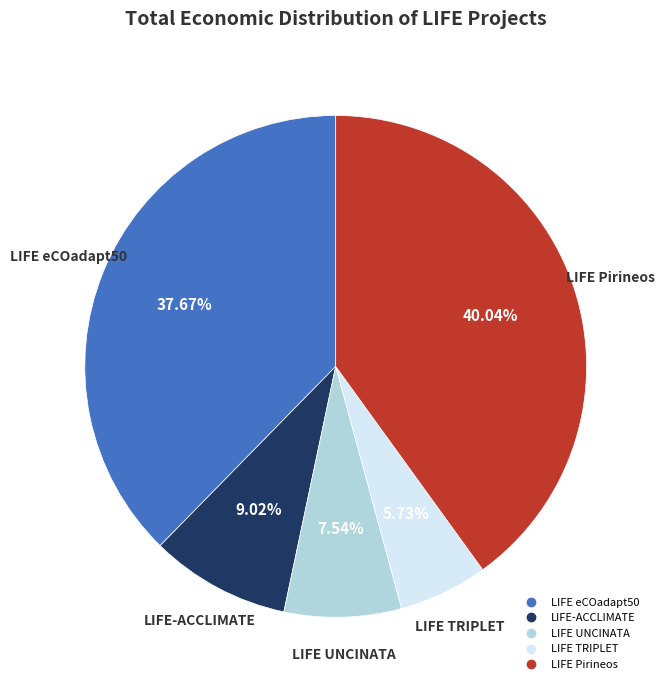

Rank the categories by value from lowest to highest.

LIFE TRIPLET, LIFE UNCINATA, LIFE-ACCLIMATE, LIFE eCOadapt50, LIFE Pirineos